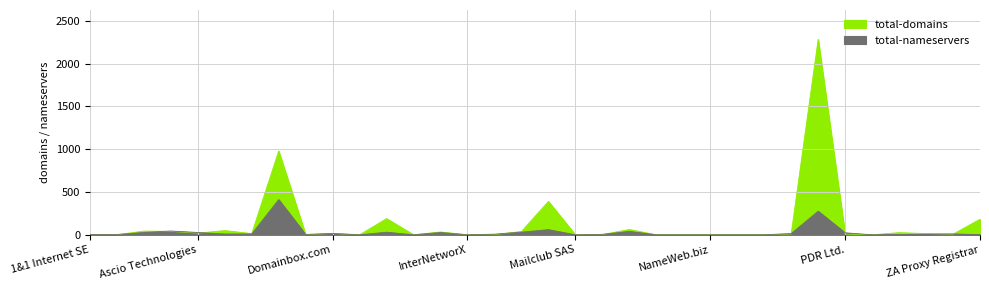

Which has a higher value, Safenames or DiaMatrix?

DiaMatrix